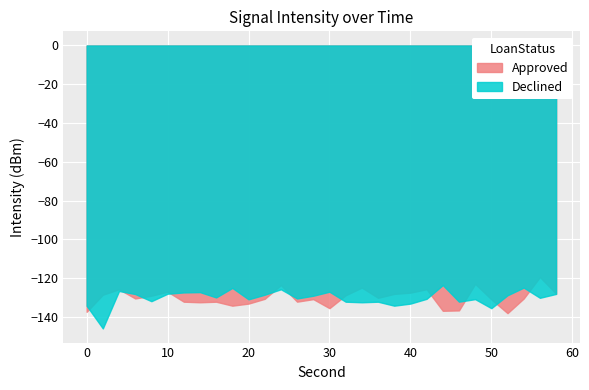

Reading left to right, what are all the values shown in this chart?

Approved: 0=-137.3	2=-128.5	4=-125.7	6=-130.5	8=-129.1	10=-127.0	12=-132.1	14=-132.4	16=-132.1	18=-134.2	20=-133.1	22=-130.7	24=-123.6	26=-132.1	28=-130.8	30=-135.5	32=-128.8	34=-124.9	36=-130.1	38=-128.1	40=-127.5	42=-125.7	44=-136.8	46=-136.6	48=-122.9	50=-130.9	52=-138.0	54=-130.5	56=-119.4	58=-128.0
Declined: 0=-134.2	2=-145.9	4=-126.6	6=-128.2	8=-131.9	10=-128.0	12=-127.4	14=-127.2	16=-129.9	18=-125.0	20=-130.9	22=-128.5	24=-125.7	26=-130.5	28=-129.1	30=-127.0	32=-132.1	34=-132.4	36=-132.1	38=-134.2	40=-133.1	42=-130.7	44=-123.6	46=-132.1	48=-130.8	50=-135.5	52=-128.8	54=-124.9	56=-130.1	58=-128.1